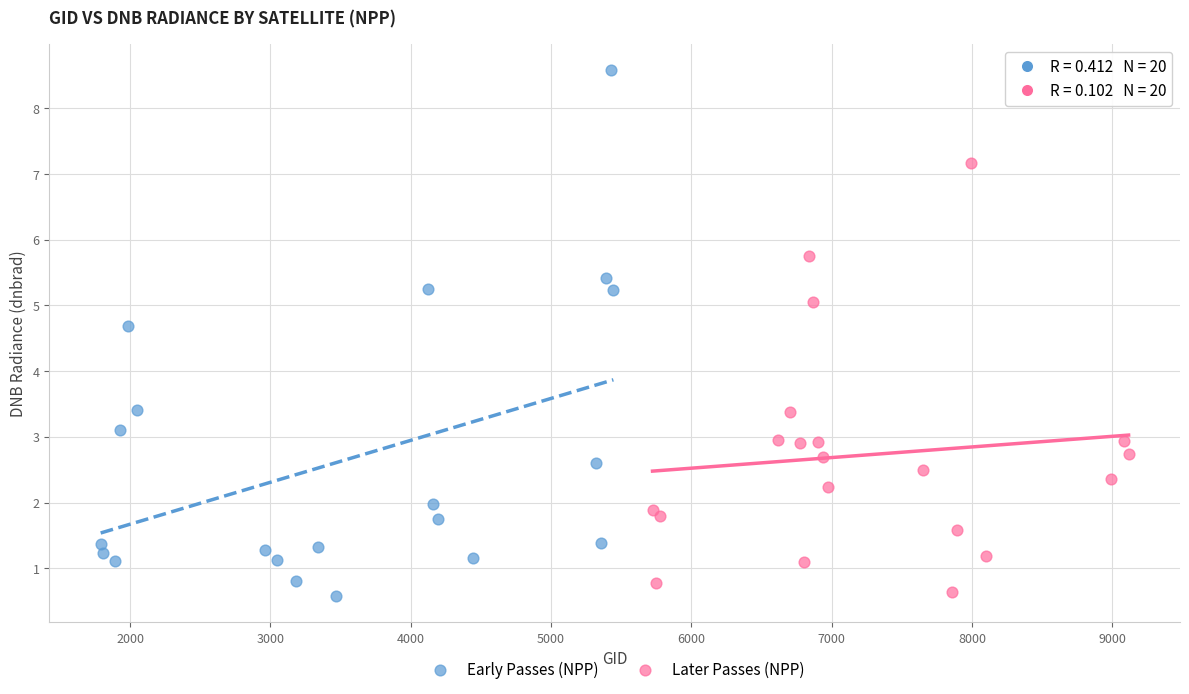

Which series has the widest spread of Y values?

Early Passes (NPP)